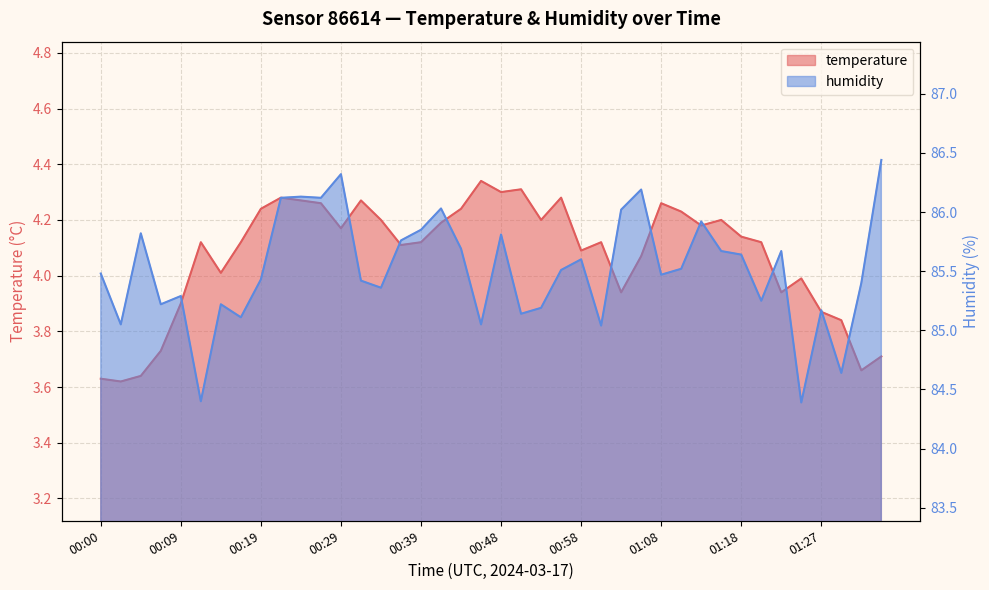

In temperature, how many points are lower than both neighbors (excluding endpoints)?

11